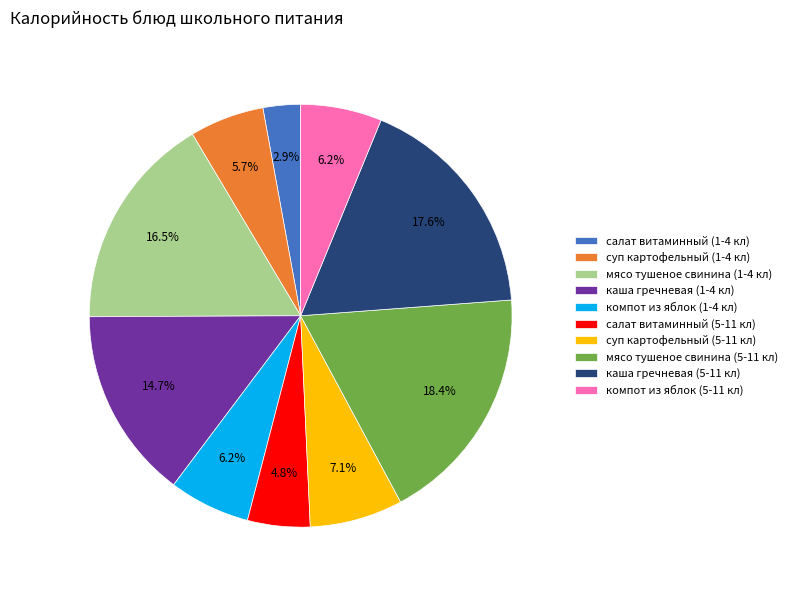

What is the ratio of the value at компот из яблок (5-11 кл) to the value at каша гречневая (1-4 кл)?

0.4